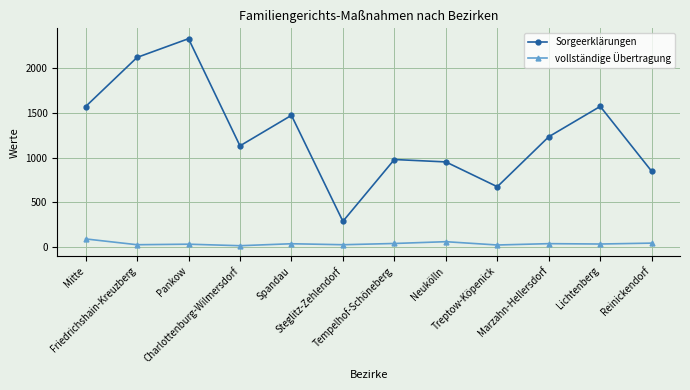

How many interior local valleys does the Sorgeerklärungen series have?

3